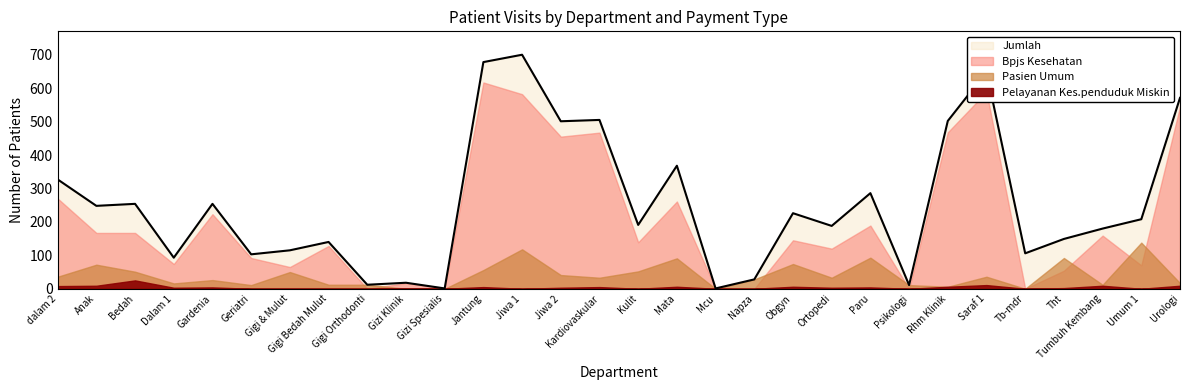

At Geriatri, list the series in order from largest to smallest.

Jumlah, Bpjs Kesehatan, Pasien Umum, Pelayanan Kes.penduduk Miskin